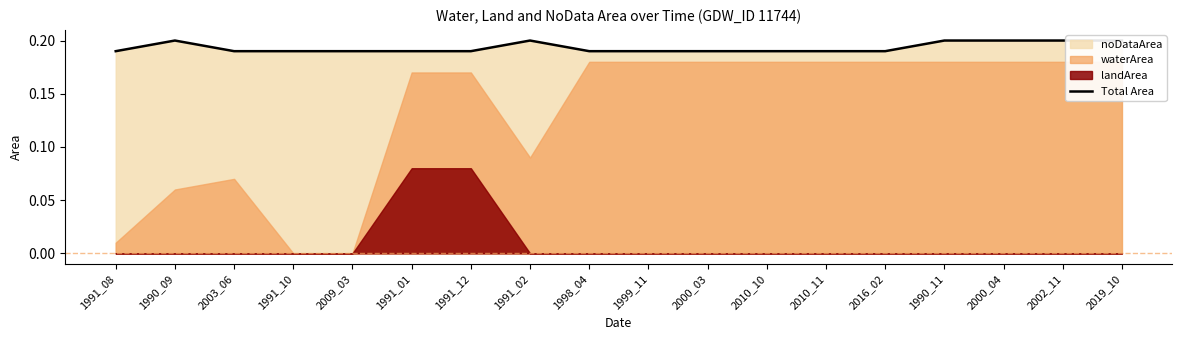

What is the average value?

0.2